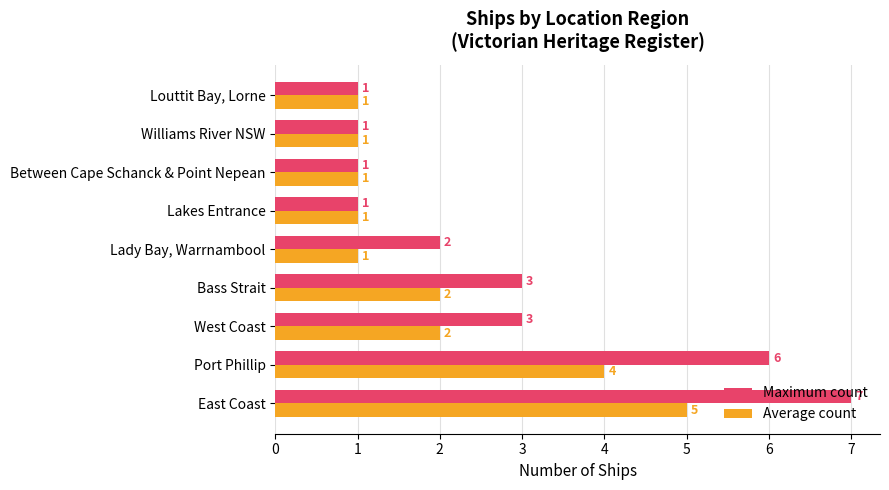

Is it true that Maximum count equals 3 at Bass Strait?

True